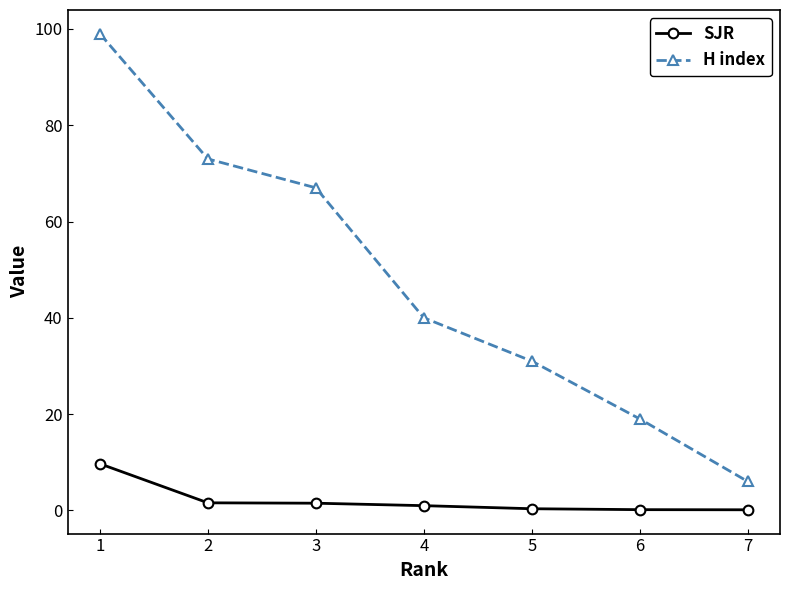

What is the lowest value of the H index series?

6.0